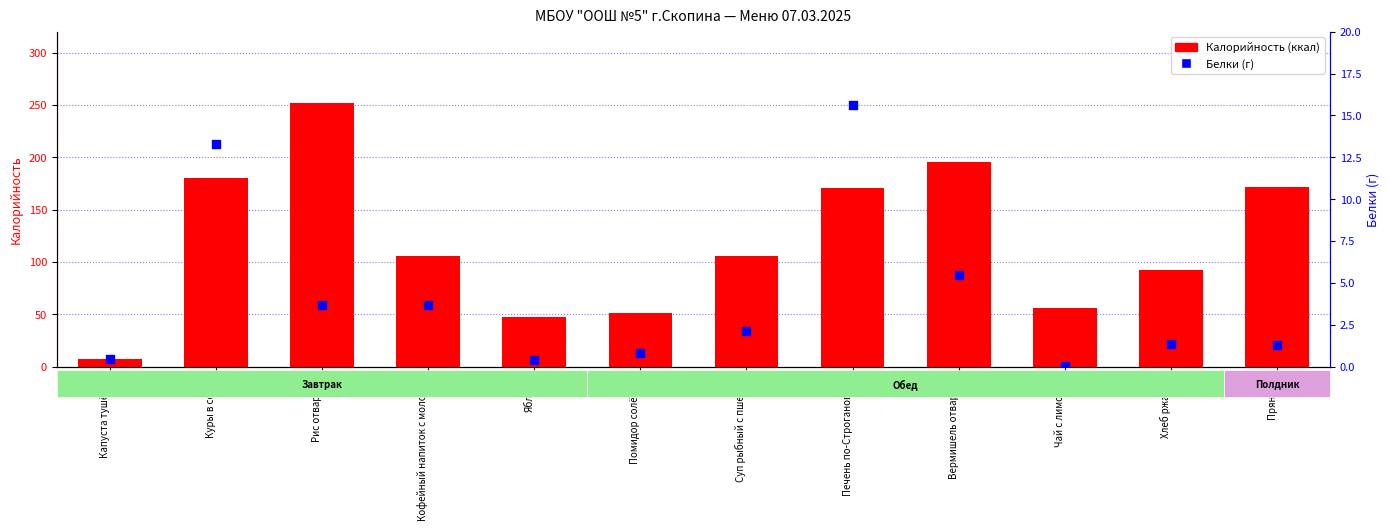

What are all the series names shown in the legend?

Калорийность (ккал), Белки (г)